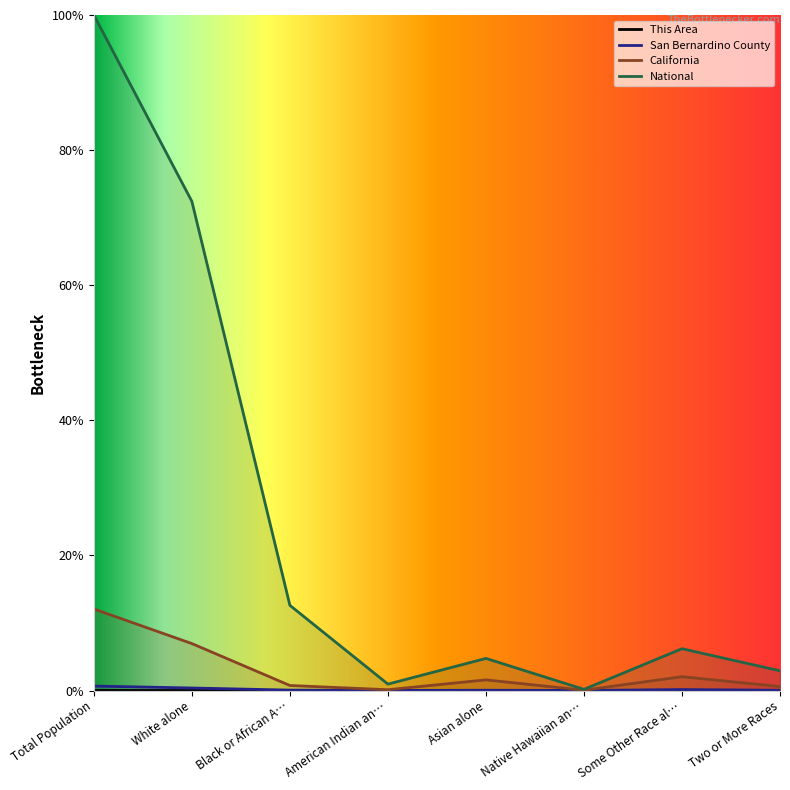

What is the difference between the maximum and minimum values in the National series?

99.8